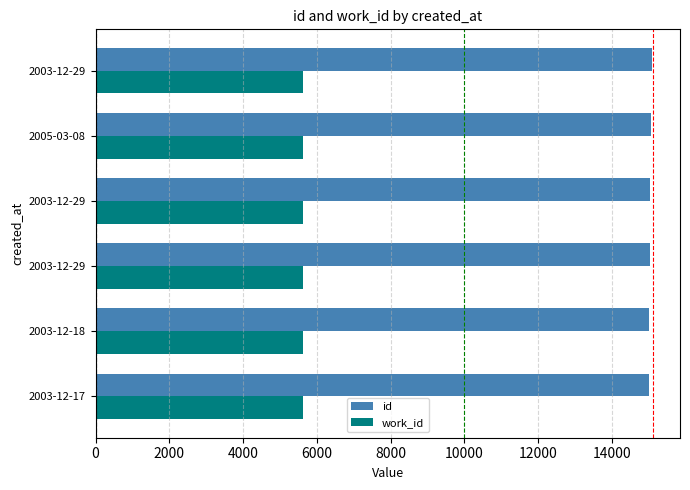

How many distinct data groups are displayed?

2